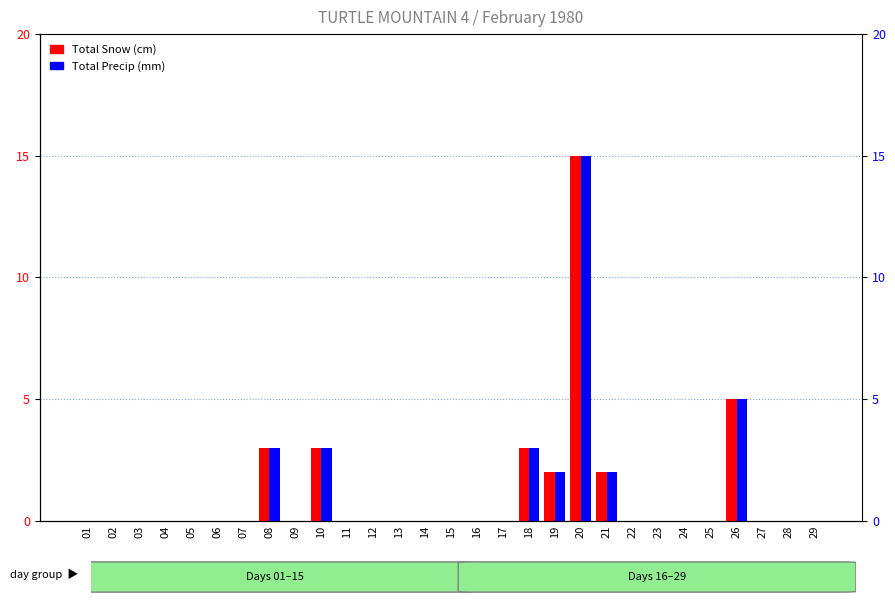

Count the number of data series in this chart.

2